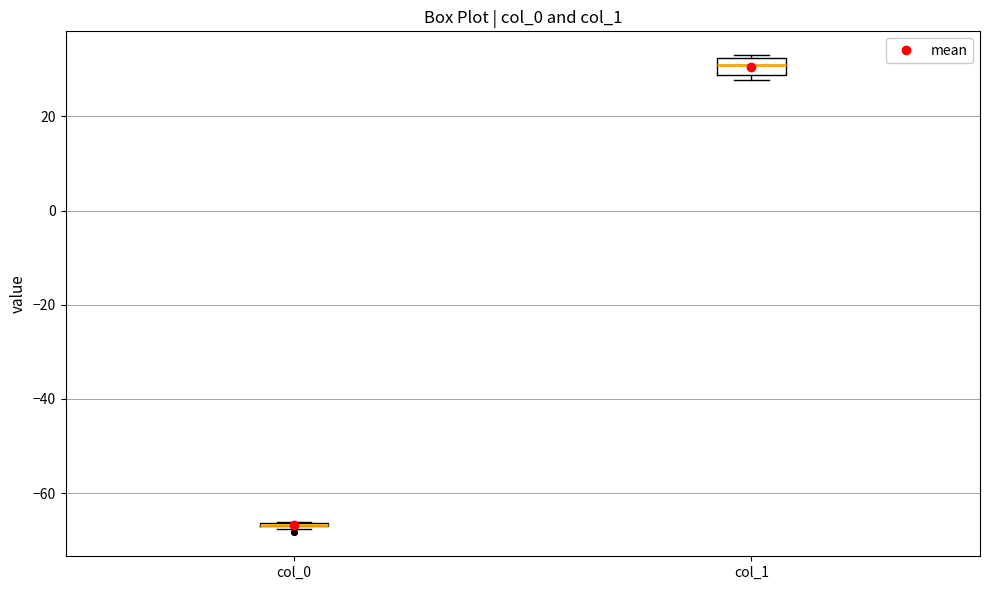

Reading left to right, transcribe this box plot: for each box, give where its median line is, the range the box spans, and where its two whiskers end, as read against the y-axis. The values are not printed on the chart, so give them approximately, as read against the axis.

col_0: box collapsed to a line at -66, whiskers -68 to -66
col_1: median 30, box 28 to 32, whiskers 28 (just below the box's lower edge) to 32 (just above the box's upper edge)